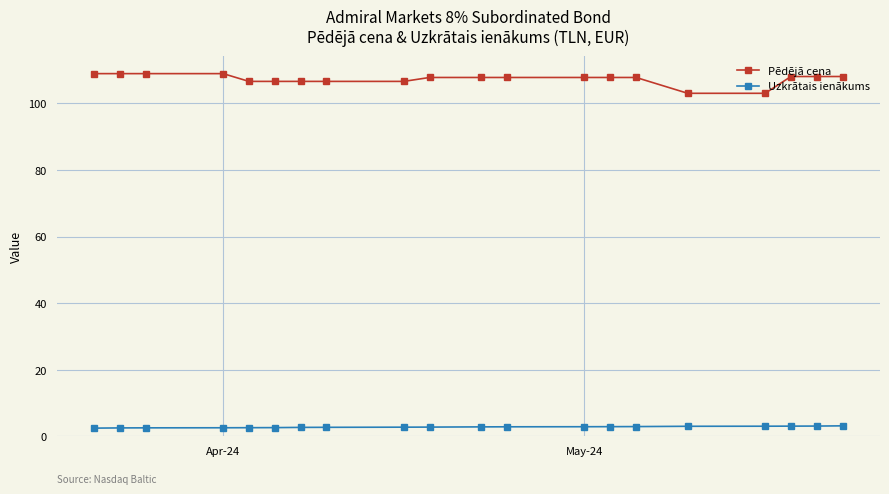

What is the maximum value shown in the chart?

108.9